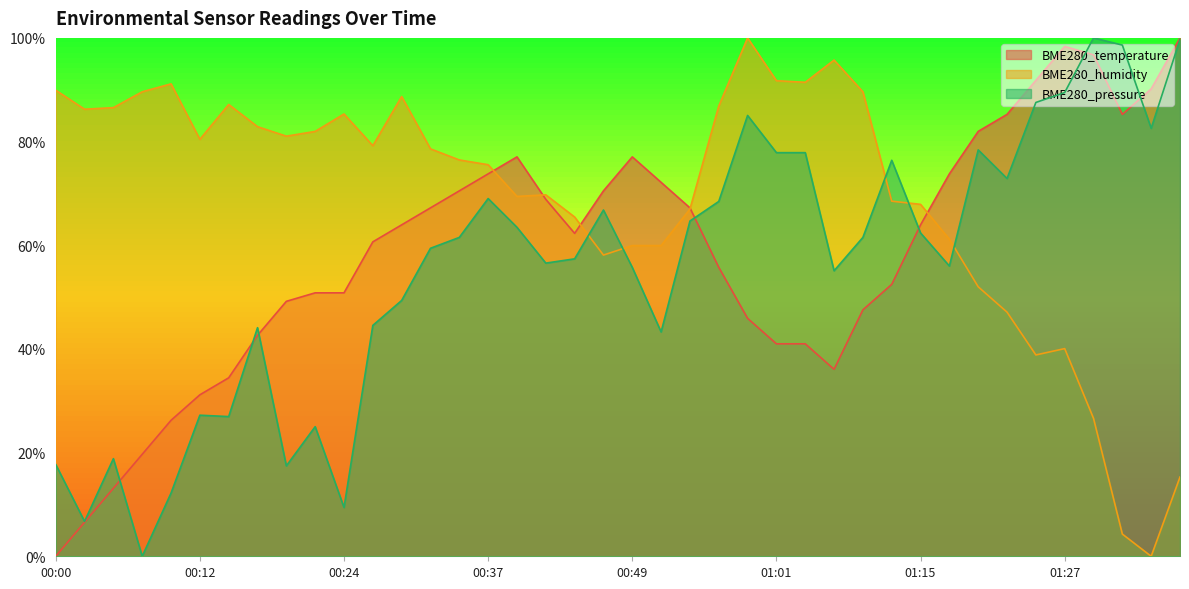

Between which two adjacent categories do BME280_pressure and BME280_temperature first intersect?

00:05 and 00:07